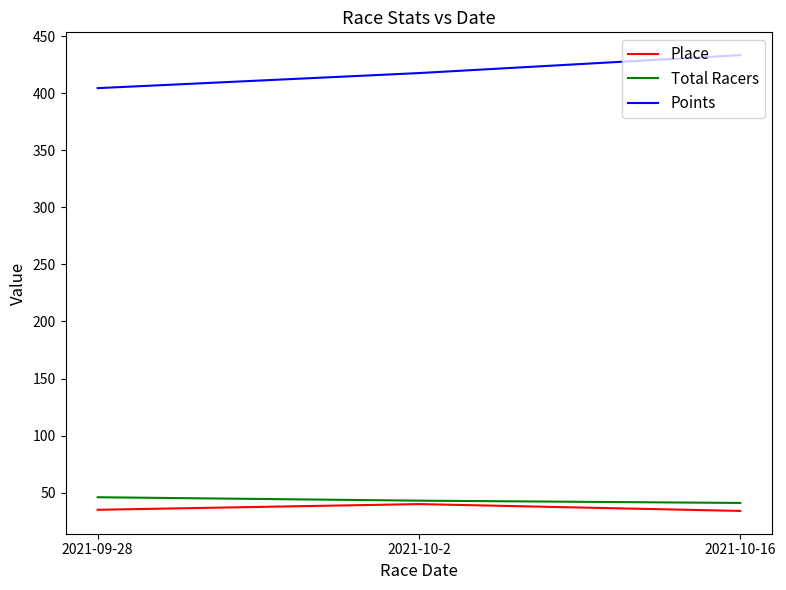

Does the chart display data point markers on the line(s)?

No